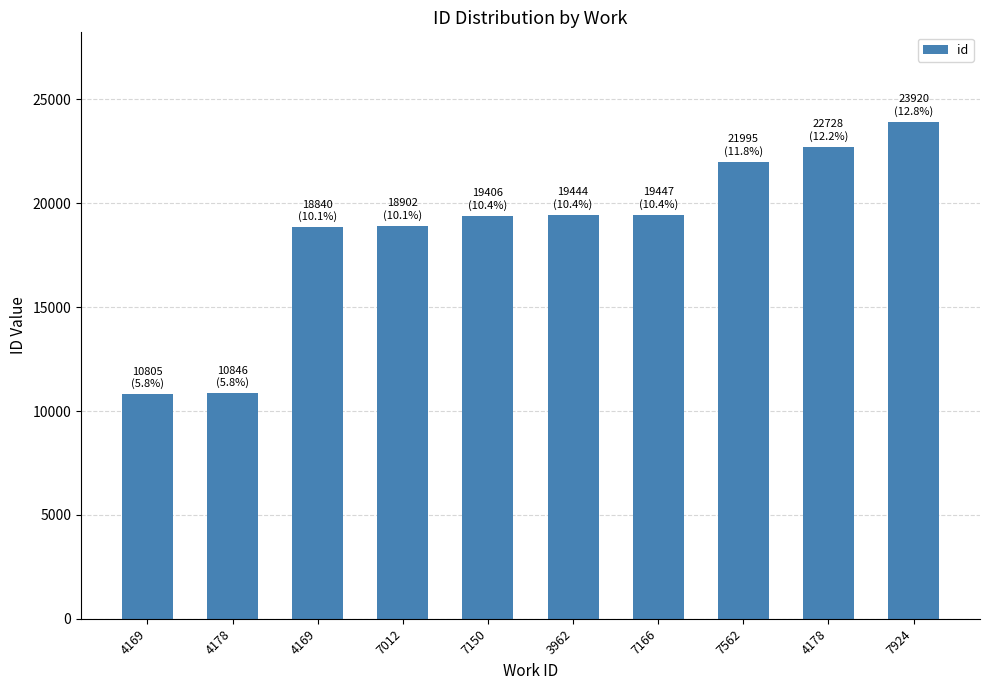

Reading left to right, list all the values displayed in this chart.

10805	10846	18840	18902	19406	19444	19447	21995	22728	23920